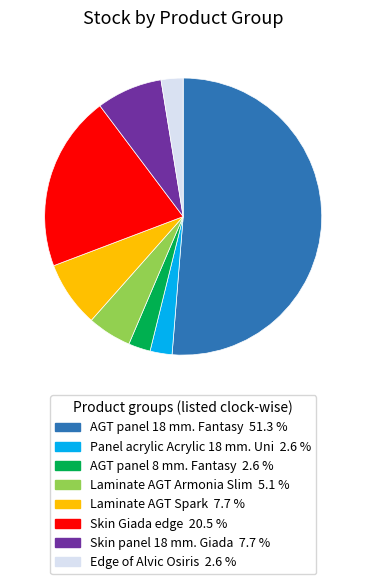

Which category has the biggest portion of the pie?

AGT panel 18 mm. Fantasy